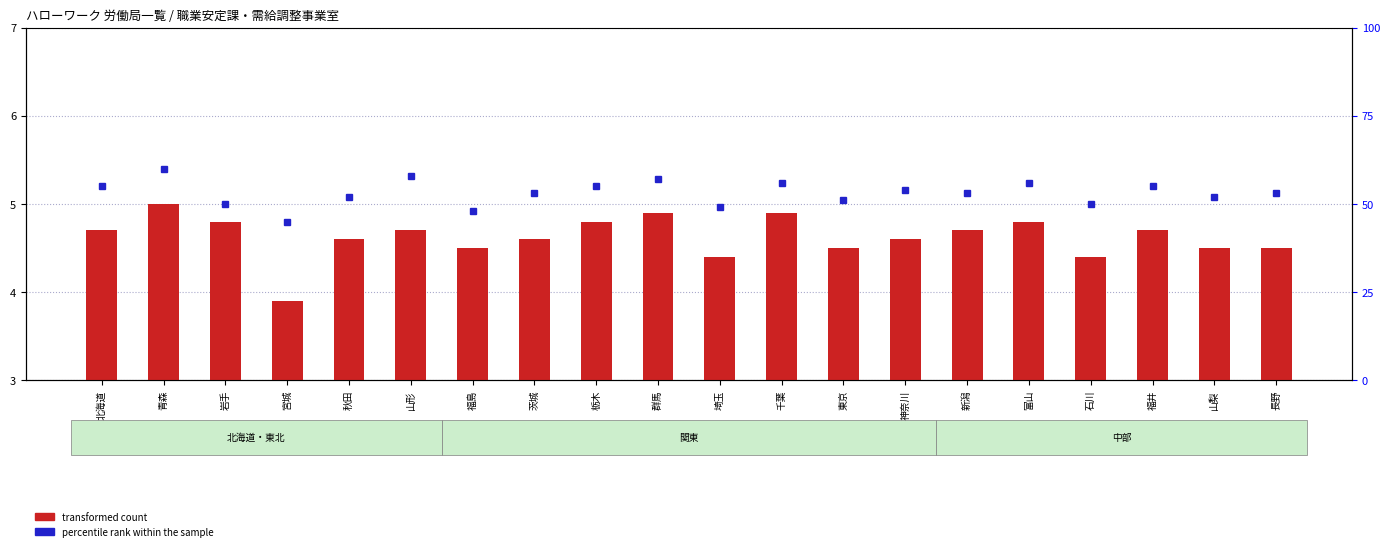

Count the number of categories in the chart.

20